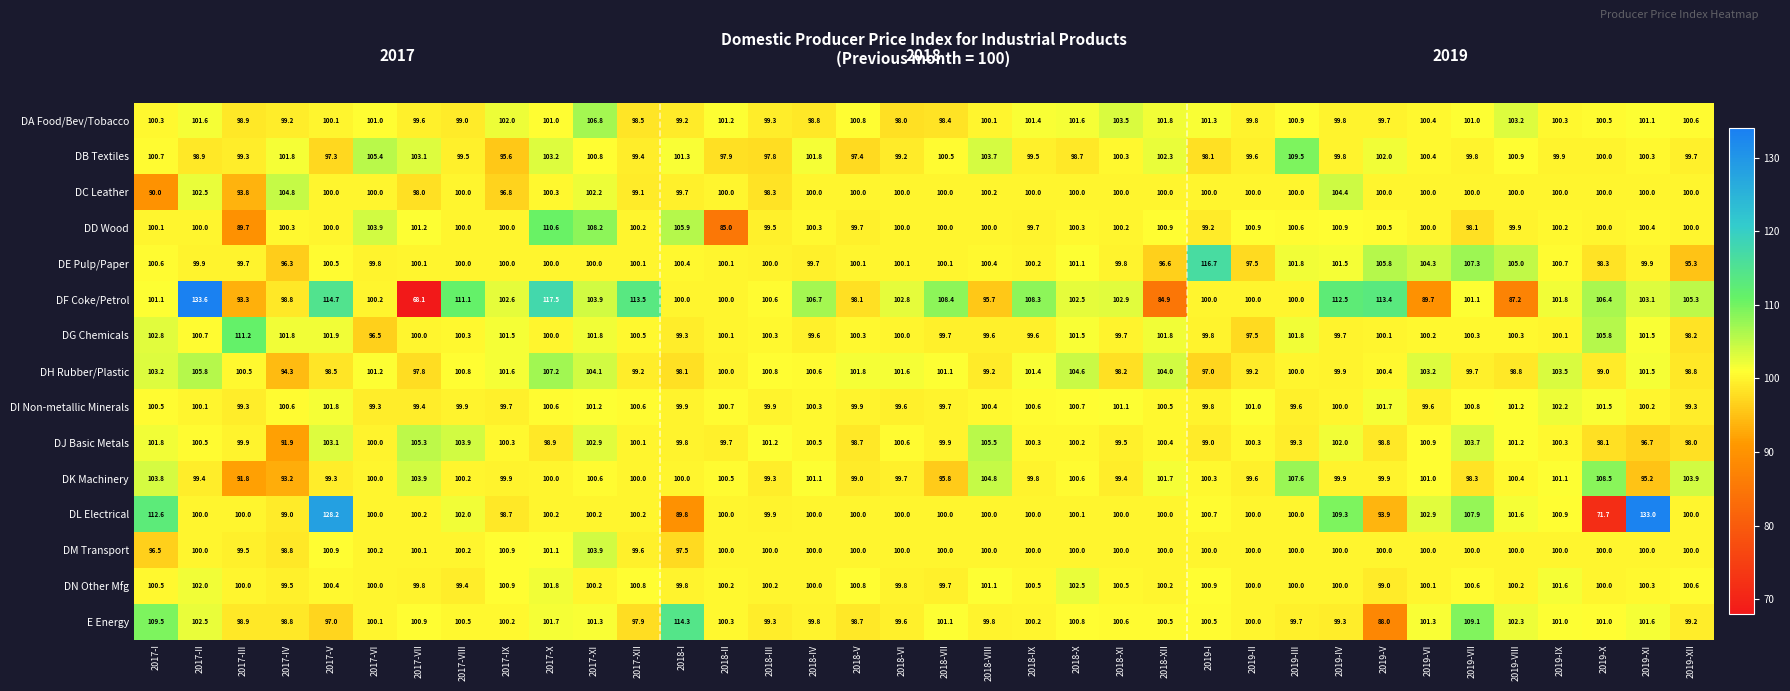

Which series changed the most between 2017-VIII and 2017-XII?

DJ Basic Metals